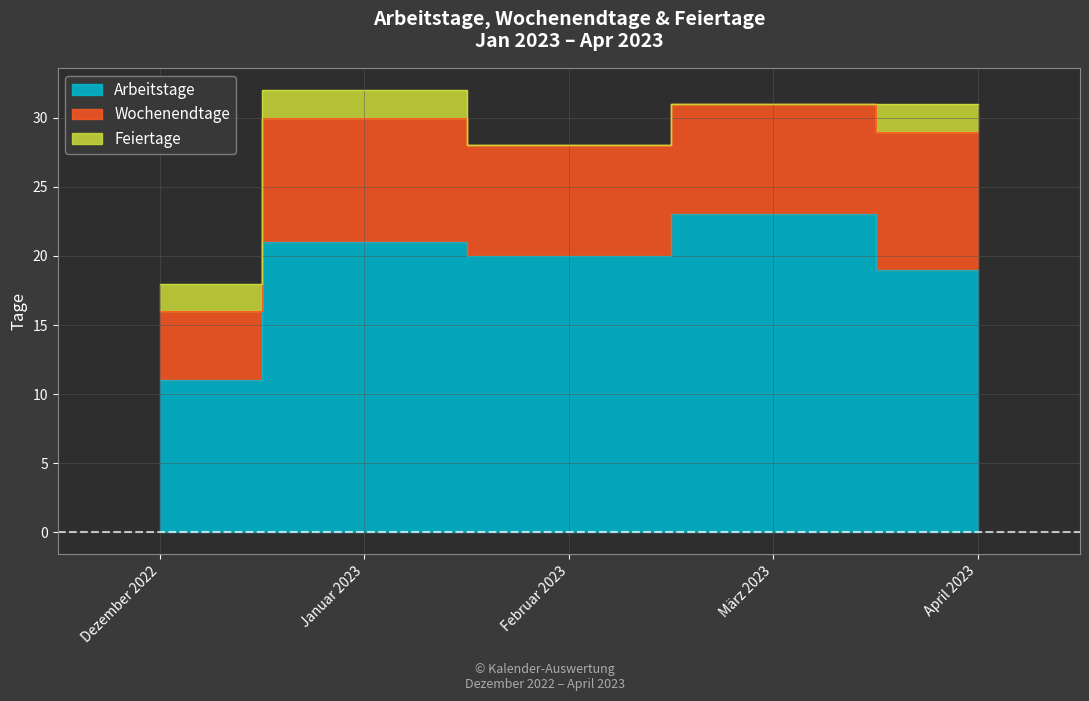

What is the sum of all Arbeitstage values?

94